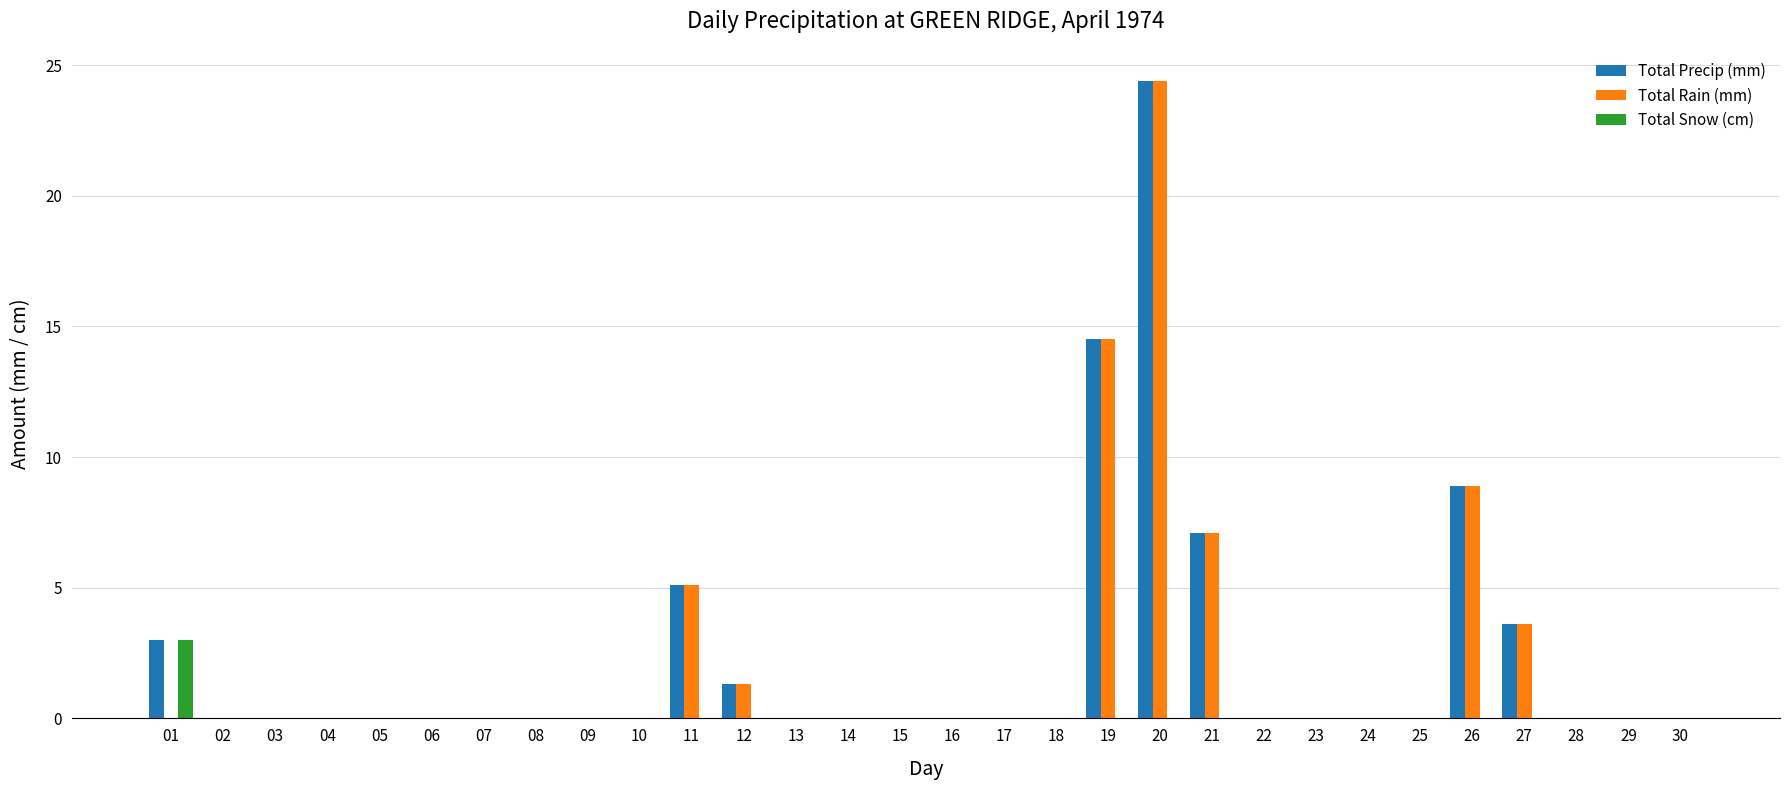

What is the greatest value displayed?

24.4